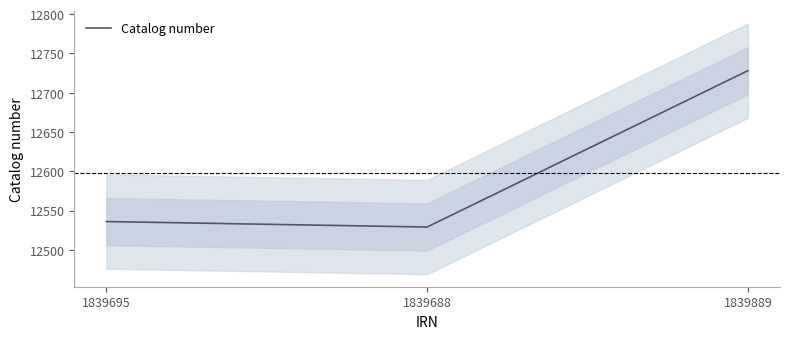

Which category has the highest value across all series?

1839889